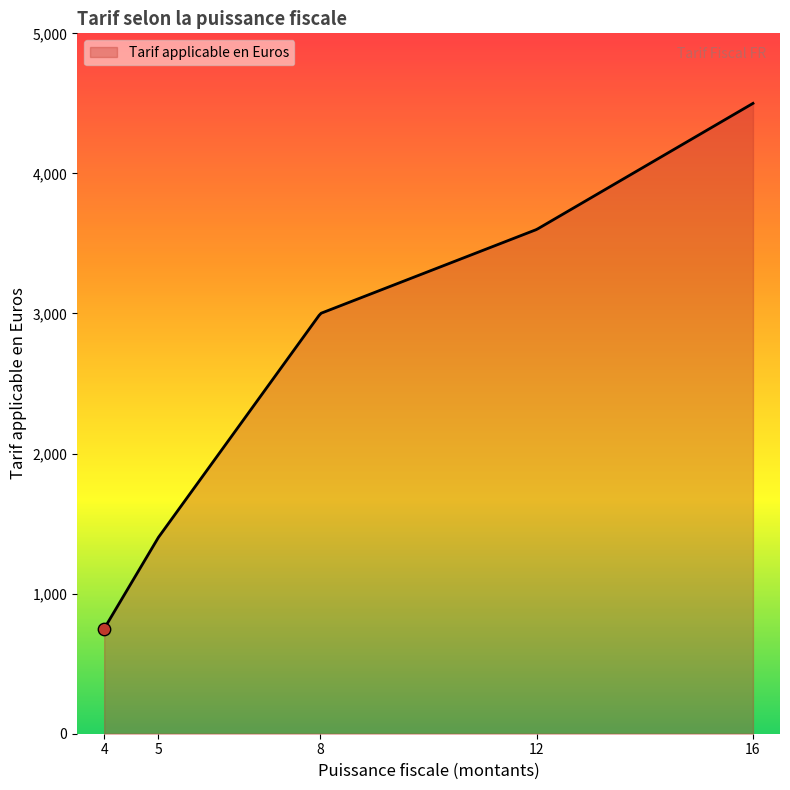

What is the difference between the maximum and minimum values?

3750.0